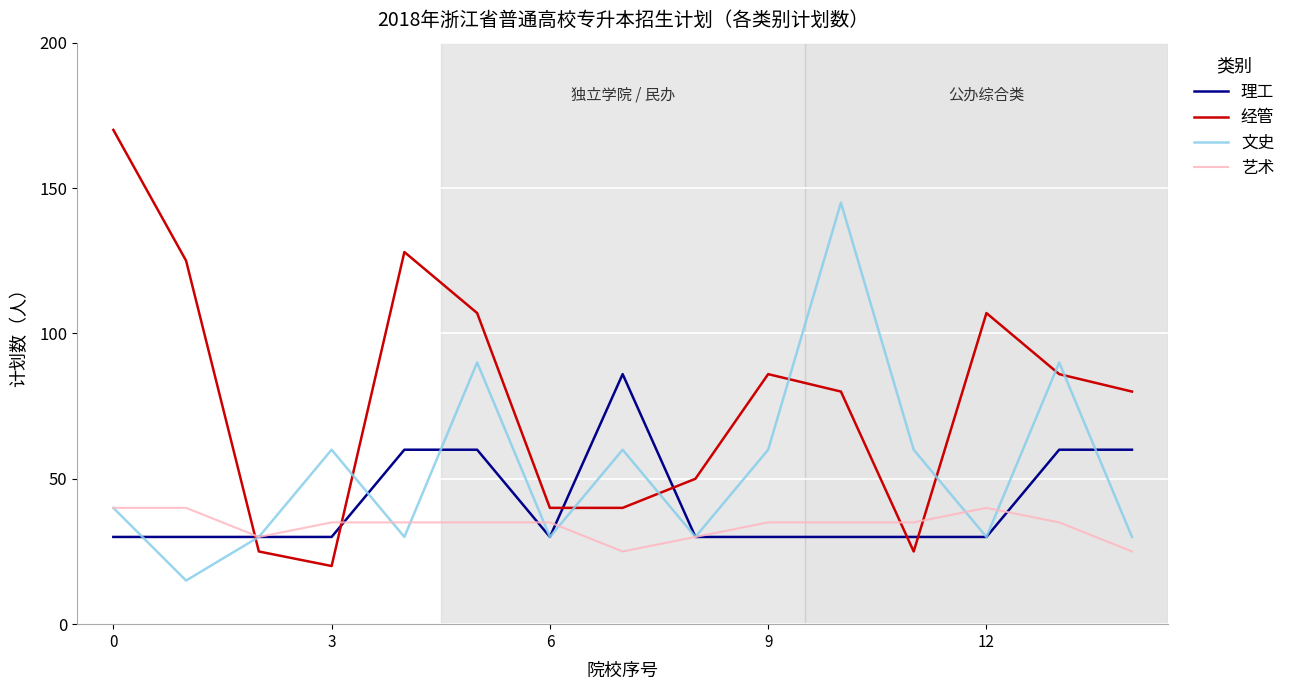

List the series in order of their peak value, lowest first.

艺术, 理工, 文史, 经管